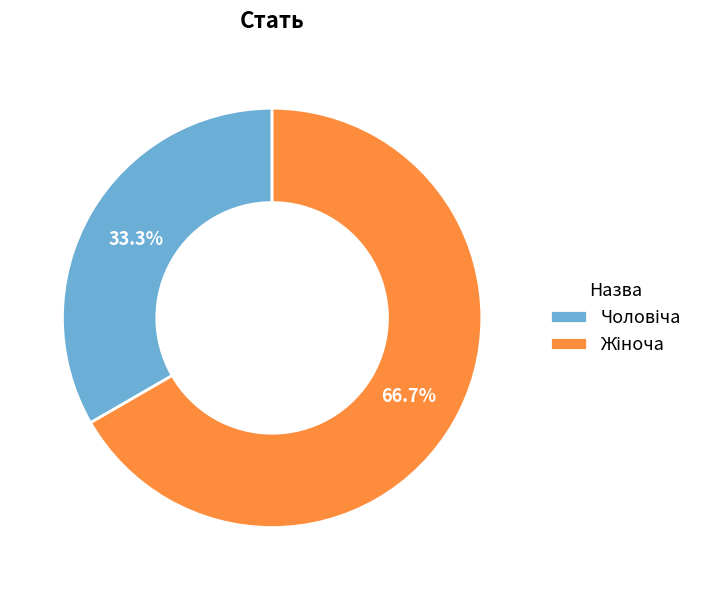

Is there any slice that represents more than half of the pie?

Yes